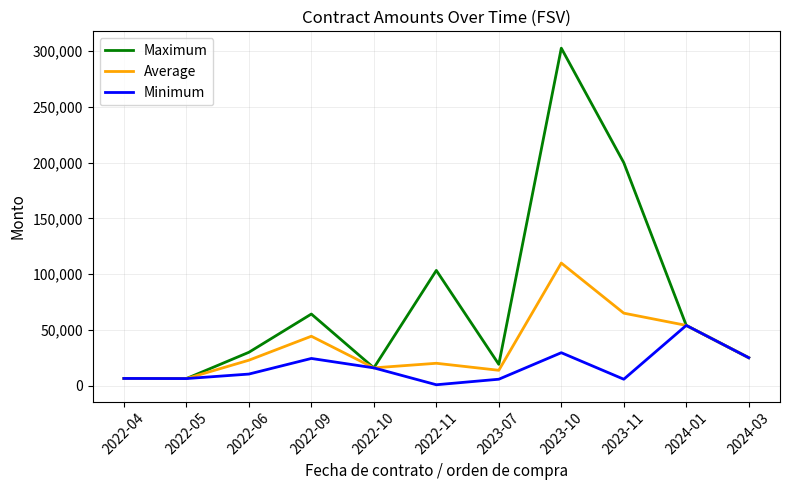

Rank the series at 2023-11 from lowest to highest value.

Minimum, Average, Maximum